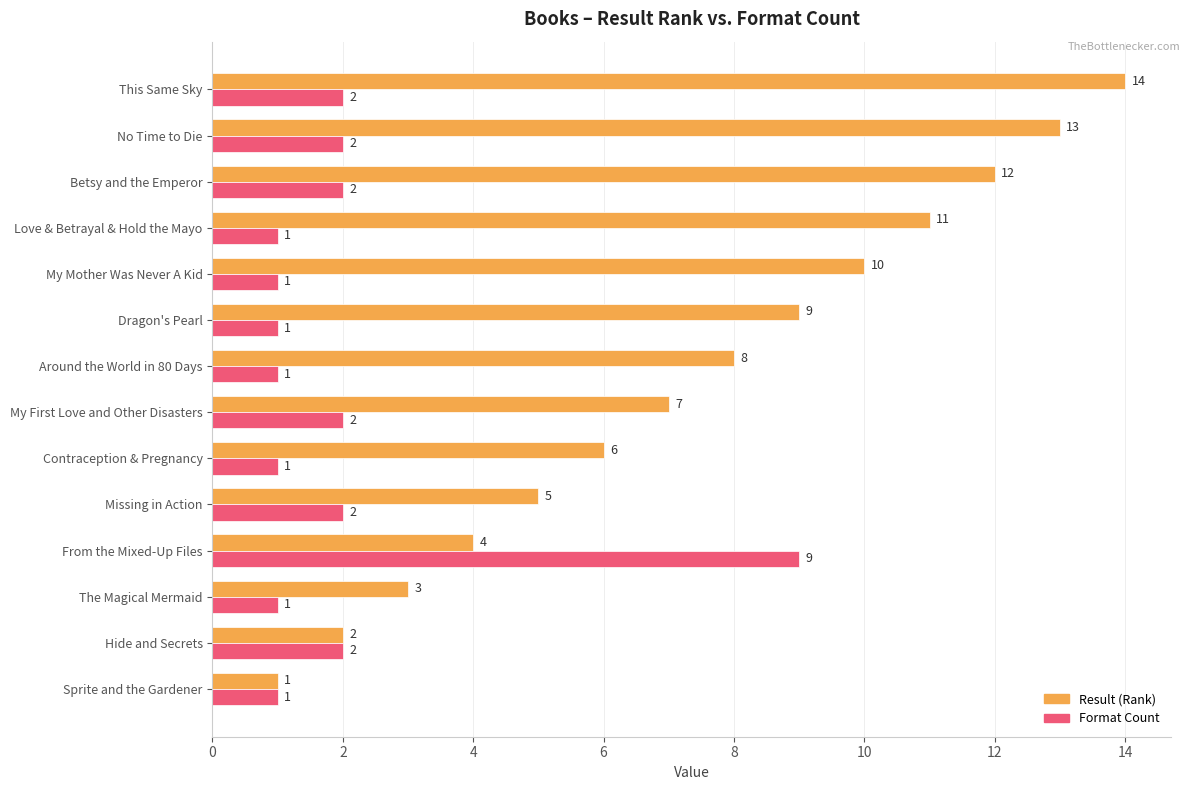

What are all the series names shown in the legend?

Result (Rank), Format Count